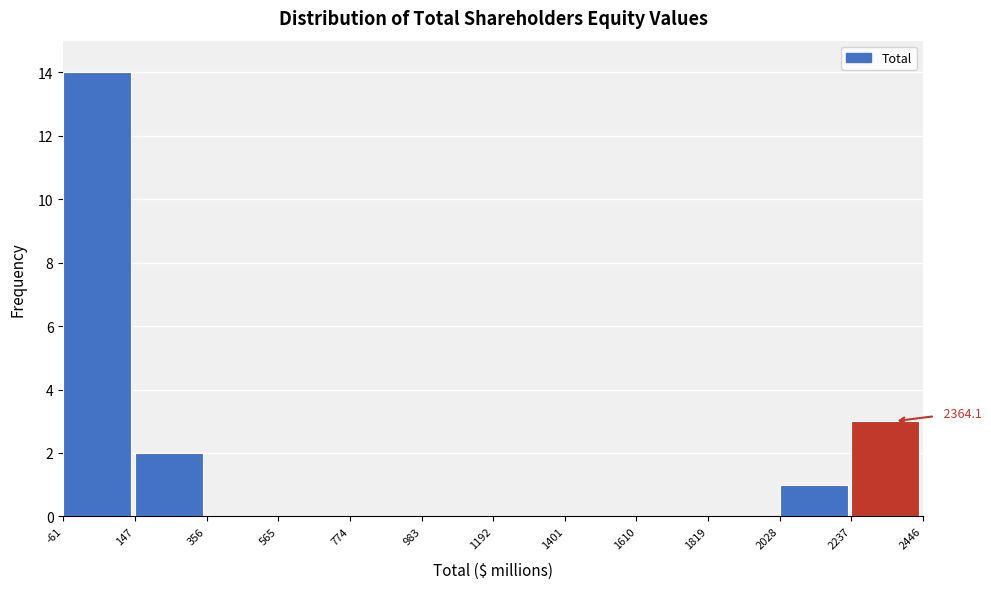

Over which range of the x-axis is the bar tallest?

-61 to 147